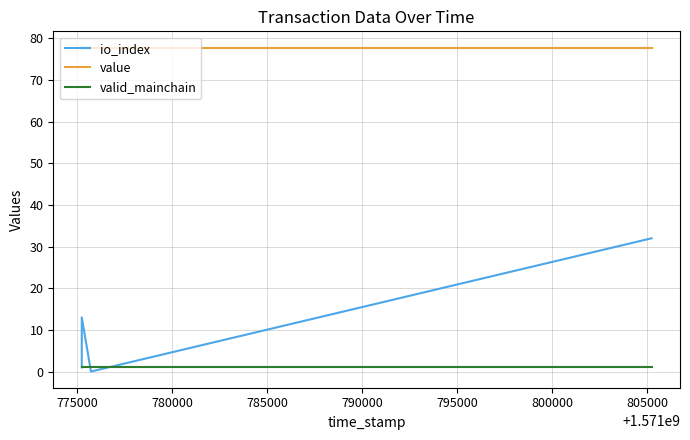

What is the sum of the io_index values at 780000 and 775000?

13.0